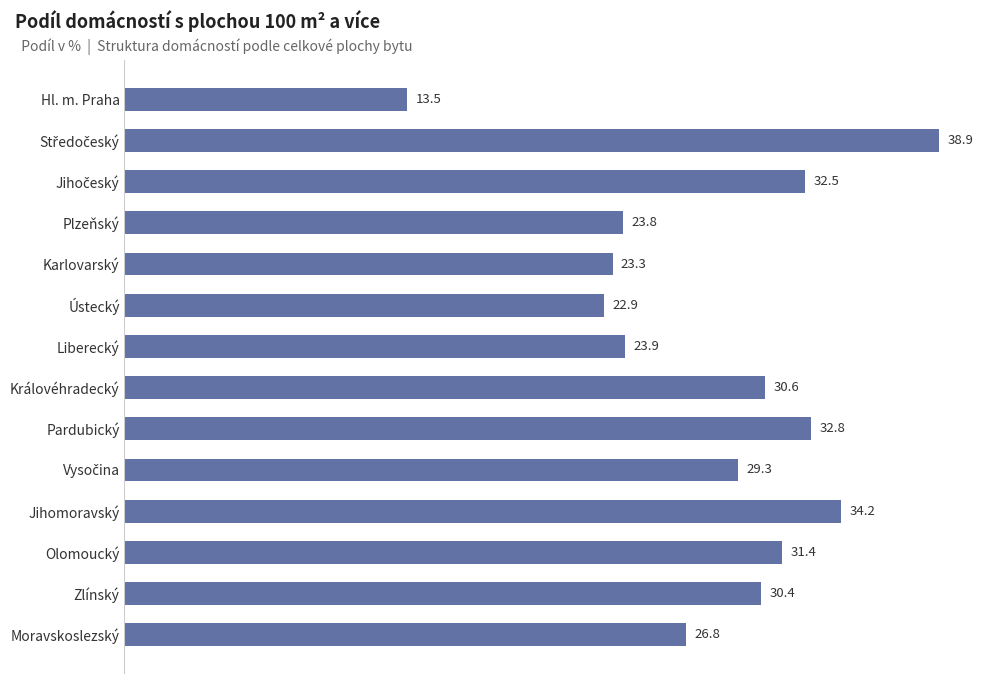

Reading top to bottom, extract all data points from this chart.

13.5	38.9	32.5	23.8	23.3	22.9	23.9	30.6	32.8	29.3	34.2	31.4	30.4	26.8